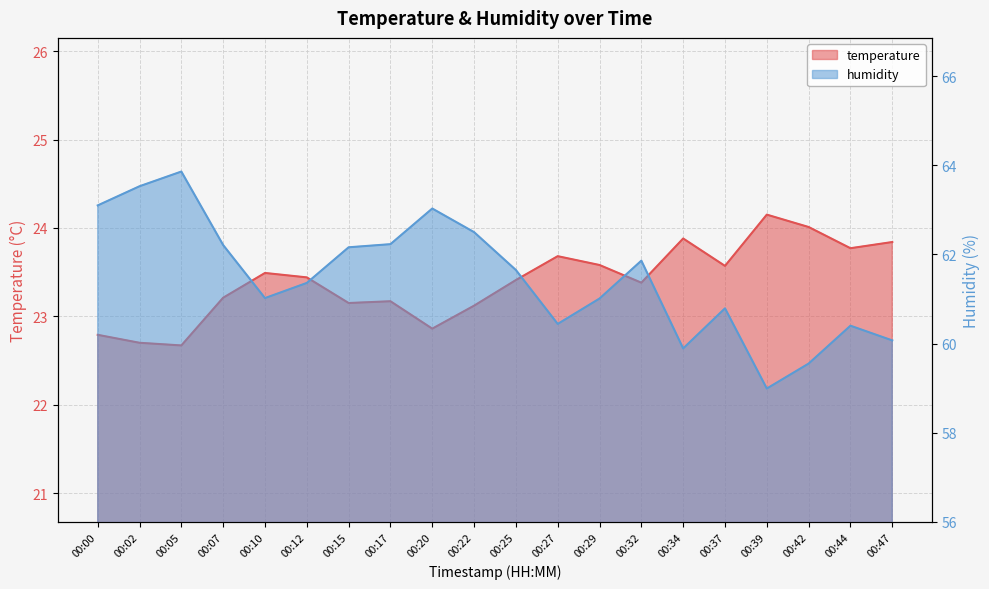

At which label does humidity reach its minimum?

00:39